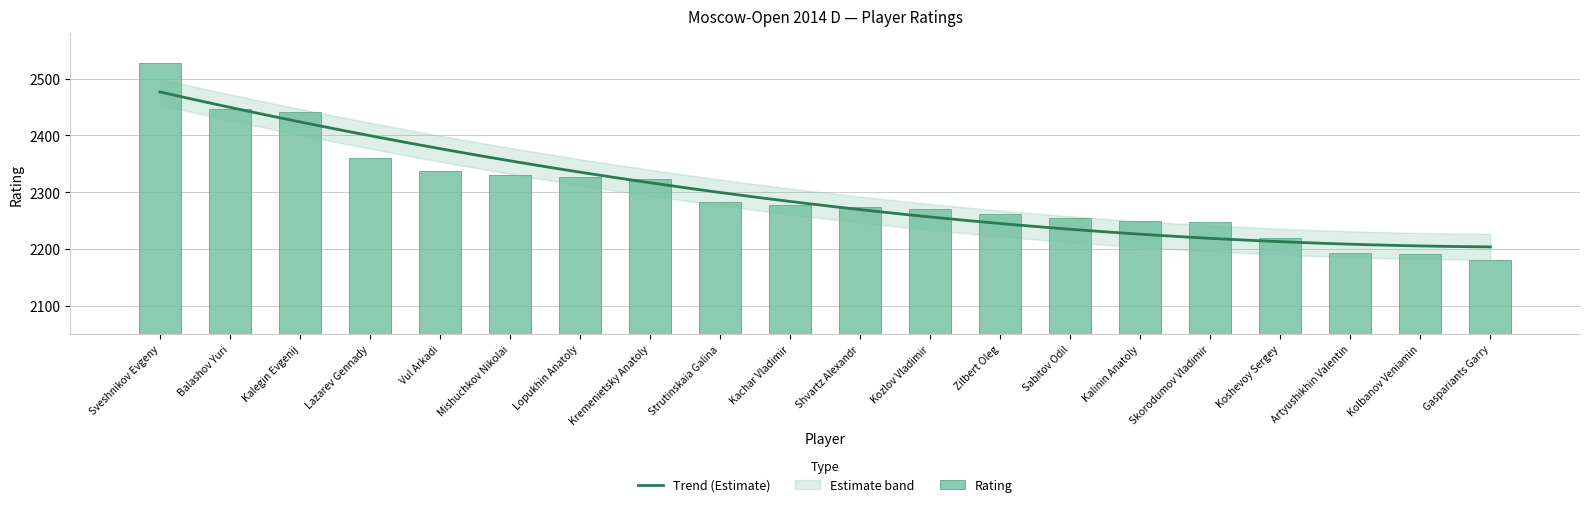

True or false: the data shows 2337 at Vul Arkadi.

True